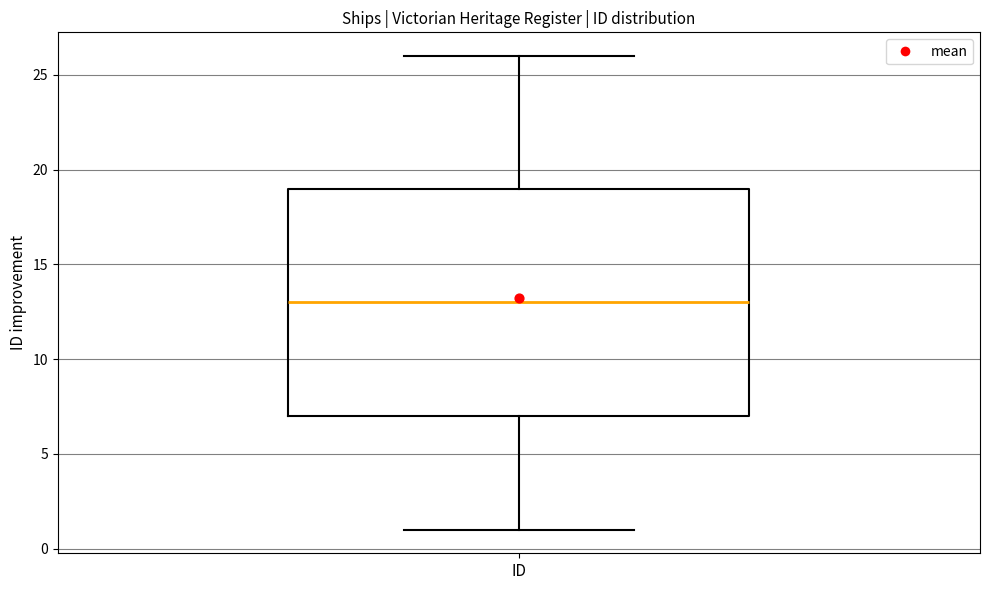

Transcribe this box plot: give where the median line is, the range the box spans, and where the two whiskers end, as read against the y-axis. The values are not printed on the chart, so give them approximately, as read against the axis.

median 13, box 7 to 19, whiskers 1 to 26